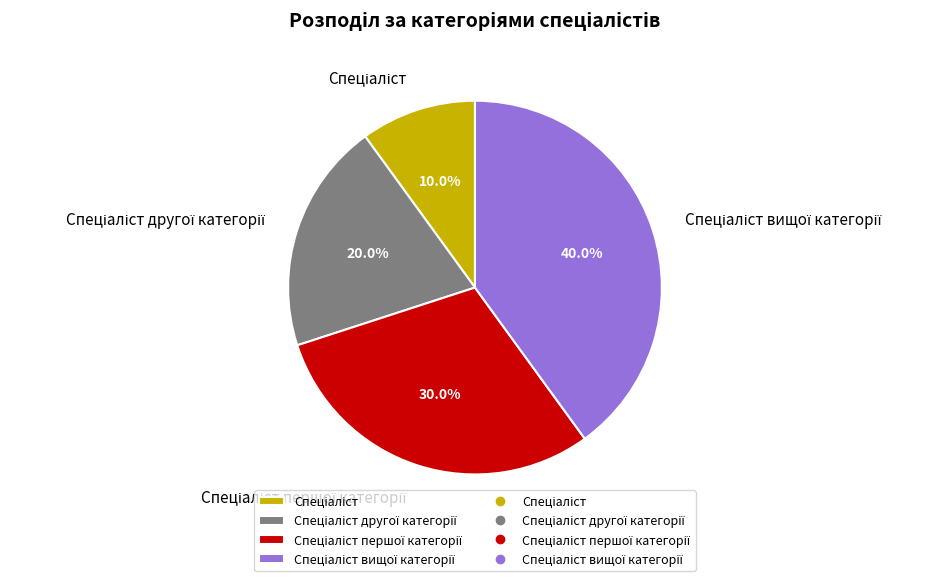

Is there a majority slice in this chart?

No